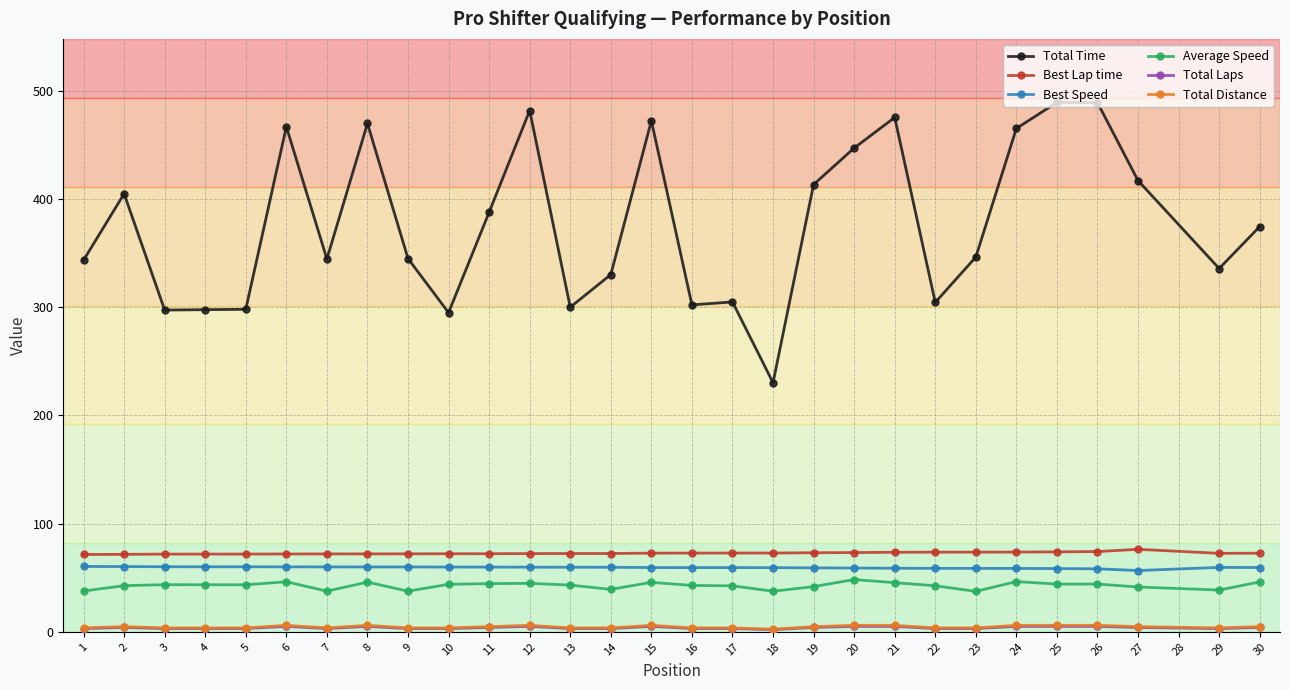

What is the lowest value of the Average Speed series?

37.4